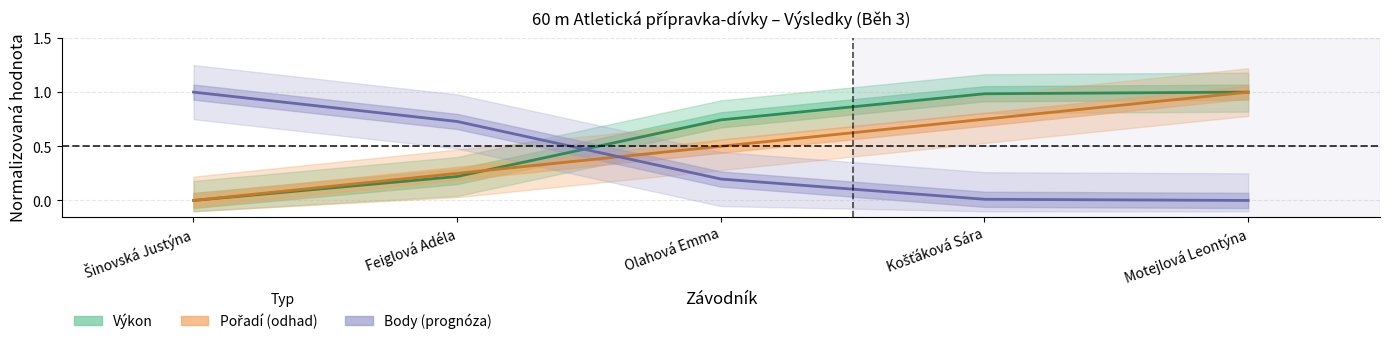

How many values in the Body series exceed 0?

4